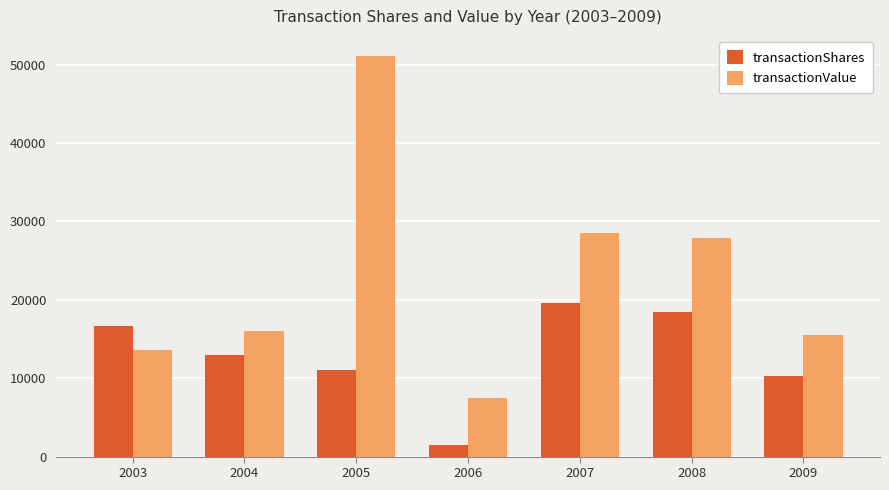

What is the difference between the second highest and second lowest values in the transactionValue series?

14968